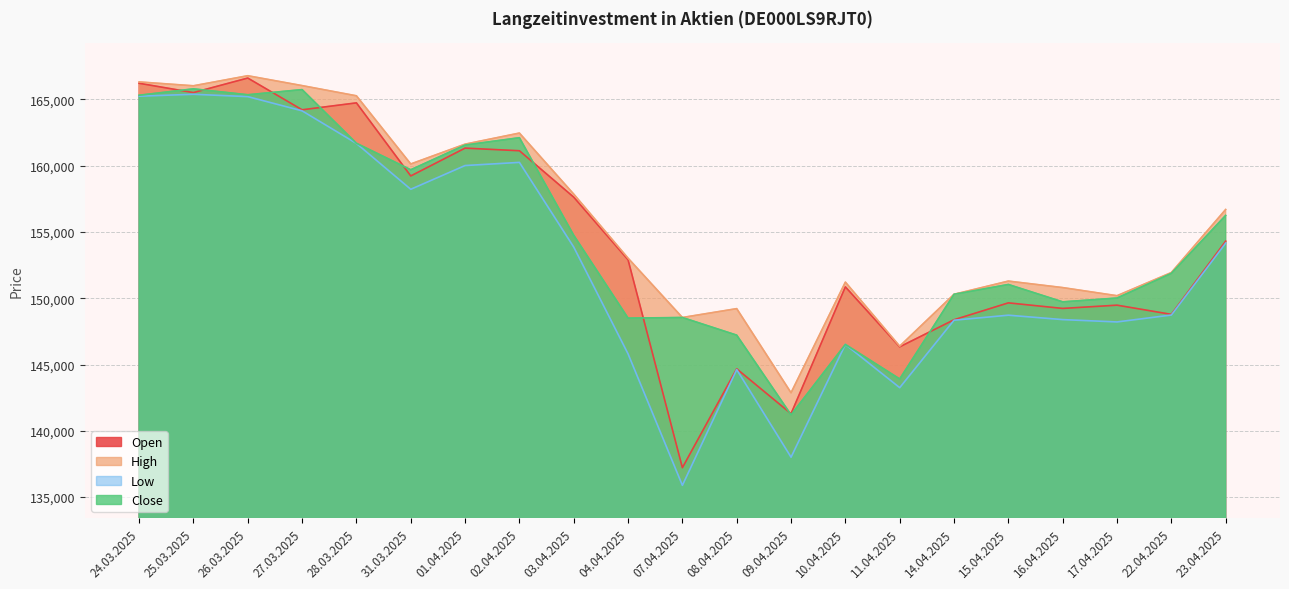

Which series changed the most between 27.03.2025 and 28.03.2025?

Close